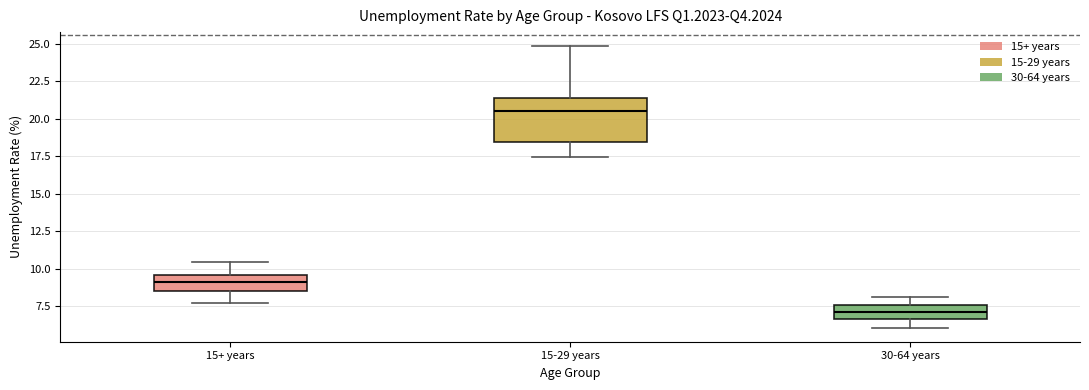

Where does the upper whisker of the box for 15+ years end on the y-axis? The values are not printed on the chart, so give them approximately, as read against the axis.

10.5